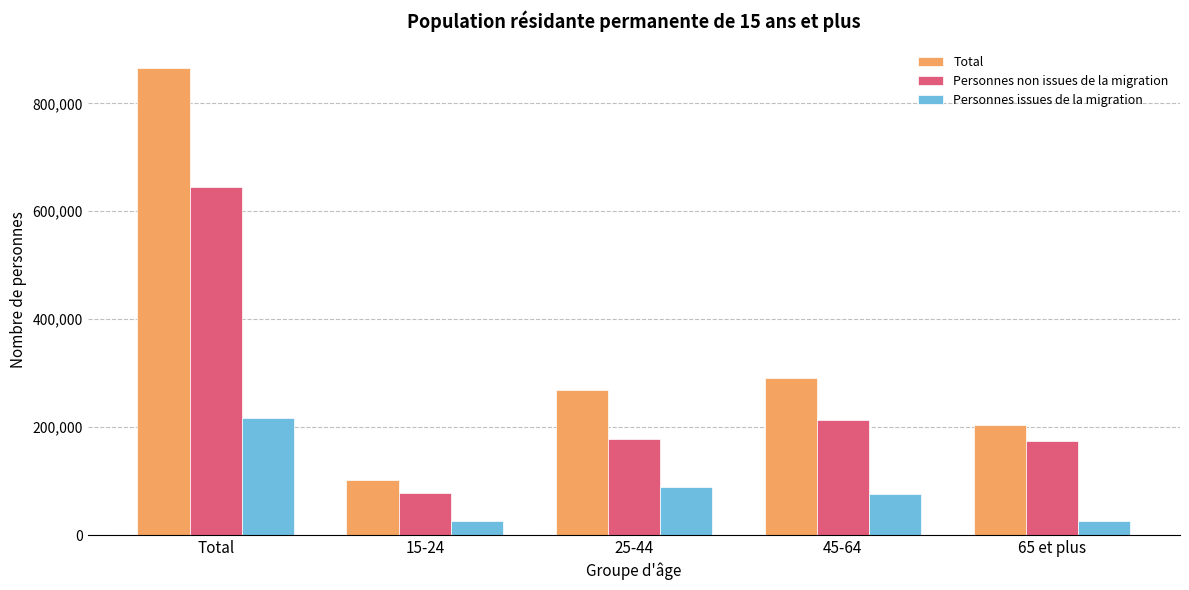

The value of Total at 45-64 is 290859.0. True or false?

True